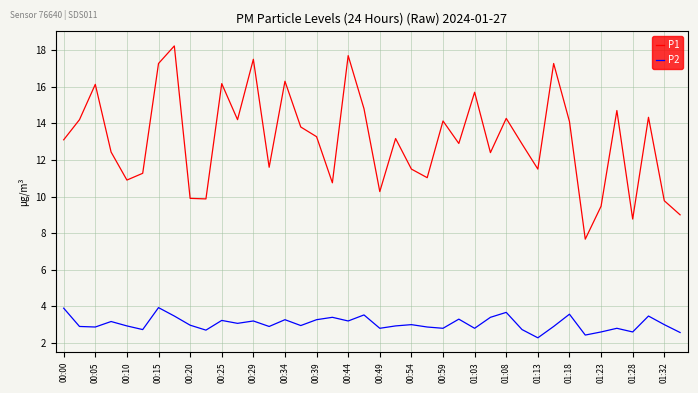

Which series has the largest total across all categories?

P1